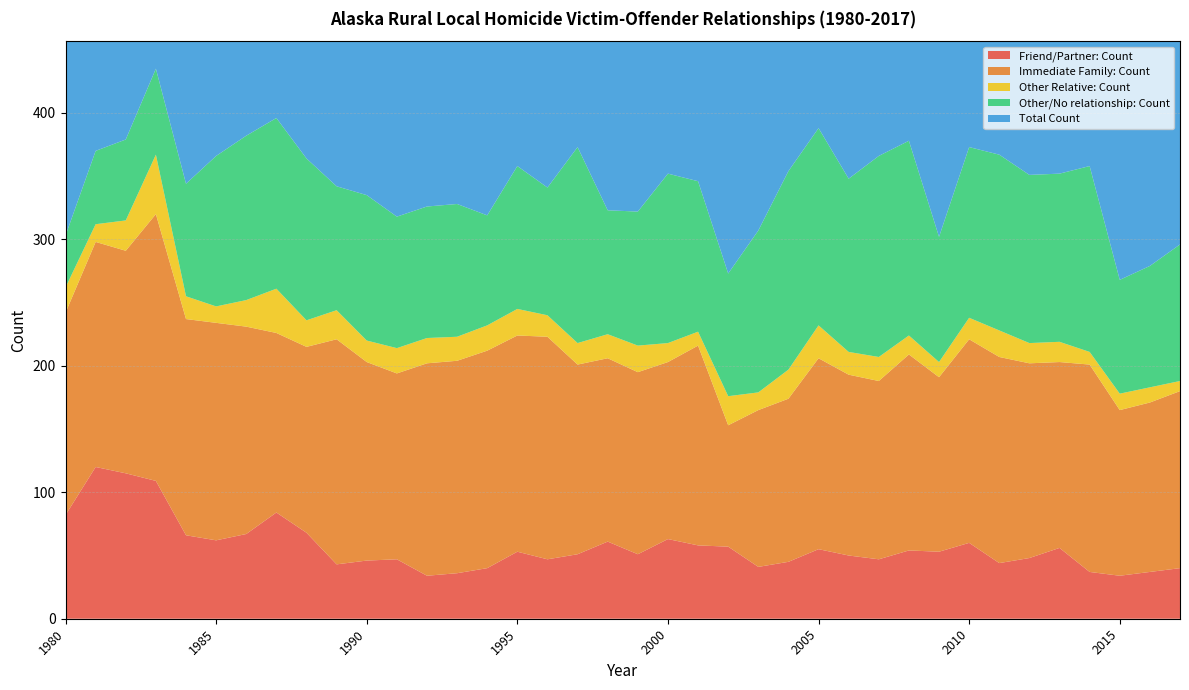

Reading left to right, transcribe all the data shown in this chart.

Friend/Partner: Count: 1980=82	1981=120	1982=115	1983=109	1984=66	1985=62	1986=67	1987=84	1988=68	1989=43	1990=46	1991=47	1992=34	1993=36	1994=40	1995=53	1996=47	1997=51	1998=61	1999=51	2000=63	2001=58	2002=57	2003=41	2004=45	2005=55	2006=50	2007=47	2008=54	2009=53	2010=60	2011=44	2012=48	2013=56	2014=37	2015=34	2016=37	2017=40
Immediate Family: Count: 1980=160	1981=178	1982=176	1983=211	1984=171	1985=172	1986=164	1987=142	1988=147	1989=178	1990=157	1991=147	1992=168	1993=168	1994=172	1995=171	1996=176	1997=150	1998=145	1999=144	2000=140	2001=158	2002=96	2003=124	2004=129	2005=151	2006=143	2007=141	2008=155	2009=138	2010=161	2011=163	2012=154	2013=147	2014=164	2015=131	2016=134	2017=140
Other Relative: Count: 1980=20	1981=14	1982=24	1983=47	1984=18	1985=13	1986=21	1987=35	1988=21	1989=23	1990=17	1991=20	1992=20	1993=19	1994=20	1995=21	1996=17	1997=17	1998=19	1999=21	2000=15	2001=11	2002=23	2003=14	2004=23	2005=26	2006=18	2007=19	2008=15	2009=12	2010=17	2011=21	2012=16	2013=16	2014=10	2015=13	2016=12	2017=8
Other/No relationship: Count: 1980=41	1981=58	1982=64	1983=68	1984=89	1985=119	1986=130	1987=135	1988=128	1989=98	1990=115	1991=104	1992=104	1993=105	1994=87	1995=113	1996=101	1997=155	1998=98	1999=106	2000=134	2001=119	2002=97	2003=128	2004=157	2005=156	2006=137	2007=159	2008=154	2009=99	2010=135	2011=139	2012=133	2013=133	2014=147	2015=90	2016=96	2017=108
Total Count: 1980=303	1981=370	1982=379	1983=435	1984=344	1985=366	1986=382	1987=396	1988=364	1989=342	1990=335	1991=318	1992=326	1993=328	1994=319	1995=358	1996=341	1997=373	1998=323	1999=322	2000=352	2001=346	2002=273	2003=307	2004=354	2005=388	2006=348	2007=366	2008=378	2009=302	2010=373	2011=367	2012=351	2013=352	2014=358	2015=268	2016=279	2017=296